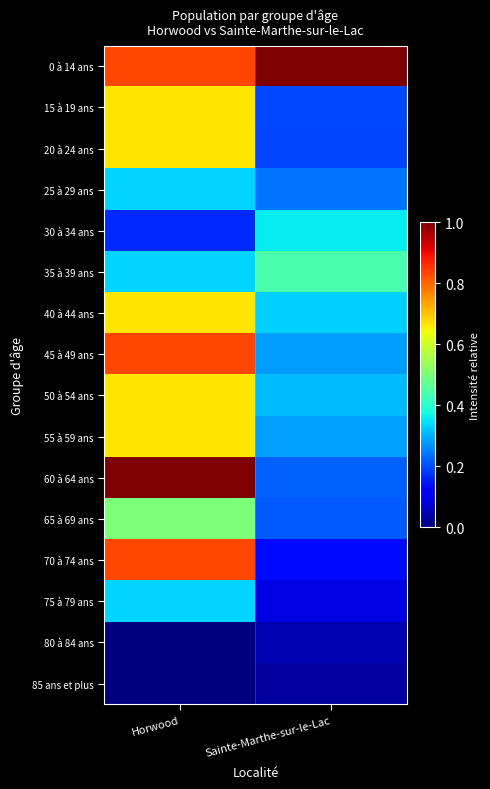

Reading left to right, what are all the values shown in this chart?

0 à 14 ans: Horwood=0.8	Sainte-Marthe-sur-le-Lac=1.0
15 à 19 ans: Horwood=0.7	Sainte-Marthe-sur-le-Lac=0.2
20 à 24 ans: Horwood=0.7	Sainte-Marthe-sur-le-Lac=0.2
25 à 29 ans: Horwood=0.3	Sainte-Marthe-sur-le-Lac=0.2
30 à 34 ans: Horwood=0.2	Sainte-Marthe-sur-le-Lac=0.4
35 à 39 ans: Horwood=0.3	Sainte-Marthe-sur-le-Lac=0.4
40 à 44 ans: Horwood=0.7	Sainte-Marthe-sur-le-Lac=0.3
45 à 49 ans: Horwood=0.8	Sainte-Marthe-sur-le-Lac=0.3
50 à 54 ans: Horwood=0.7	Sainte-Marthe-sur-le-Lac=0.3
55 à 59 ans: Horwood=0.7	Sainte-Marthe-sur-le-Lac=0.3
60 à 64 ans: Horwood=1.0	Sainte-Marthe-sur-le-Lac=0.2
65 à 69 ans: Horwood=0.5	Sainte-Marthe-sur-le-Lac=0.2
70 à 74 ans: Horwood=0.8	Sainte-Marthe-sur-le-Lac=0.1
75 à 79 ans: Horwood=0.3	Sainte-Marthe-sur-le-Lac=0.1
80 à 84 ans: Horwood=0.0	Sainte-Marthe-sur-le-Lac=0.0
85 ans et plus: Horwood=0.0	Sainte-Marthe-sur-le-Lac=0.0